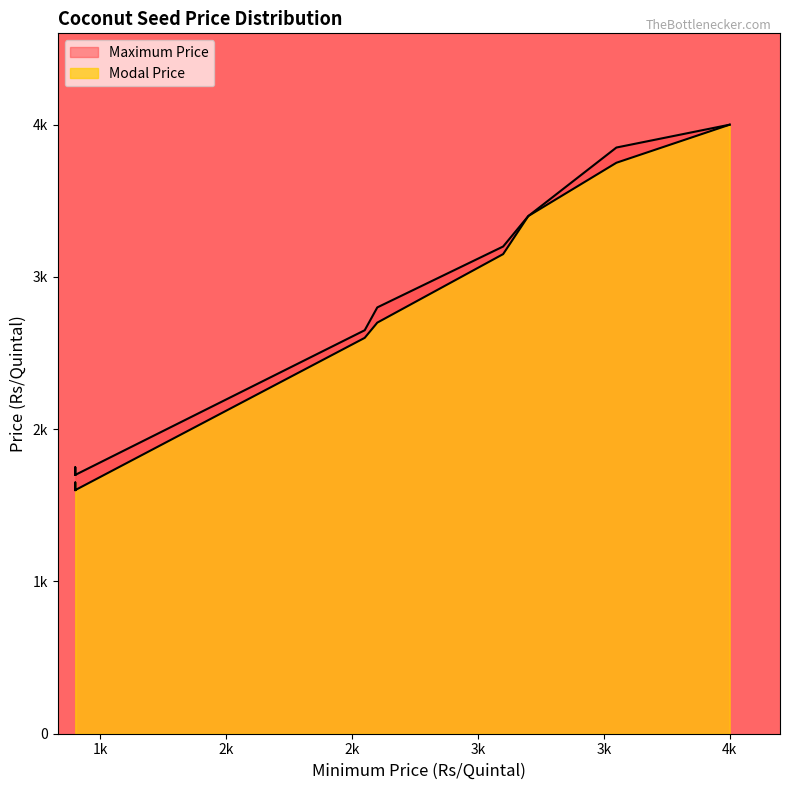

True or false: Modal Price and Maximum Price cross at least once.

False